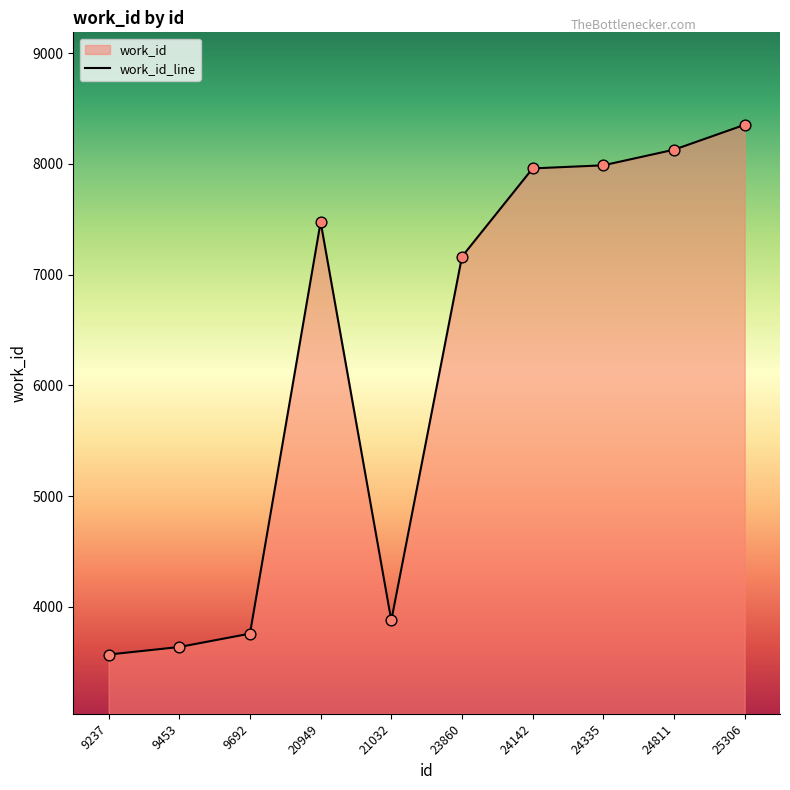

Approximately how many times larger is the value at 24335 compared to 20949?

1.1